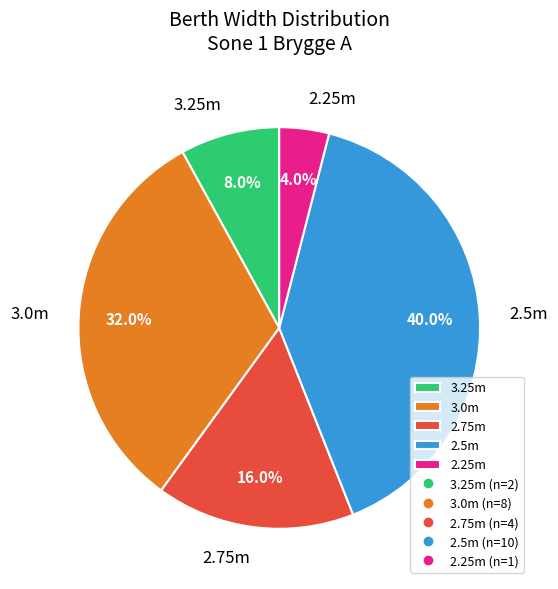

Approximately how many times larger is the value at 2.25m compared to 3.25m?

0.5